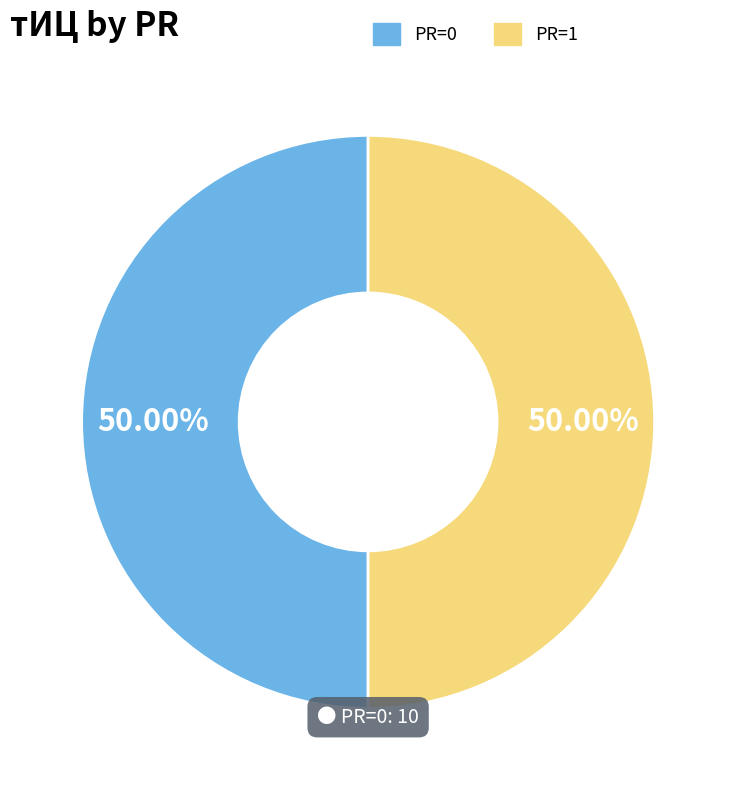

Approximately how many times larger is the value at PR=1 compared to PR=0?

1.0